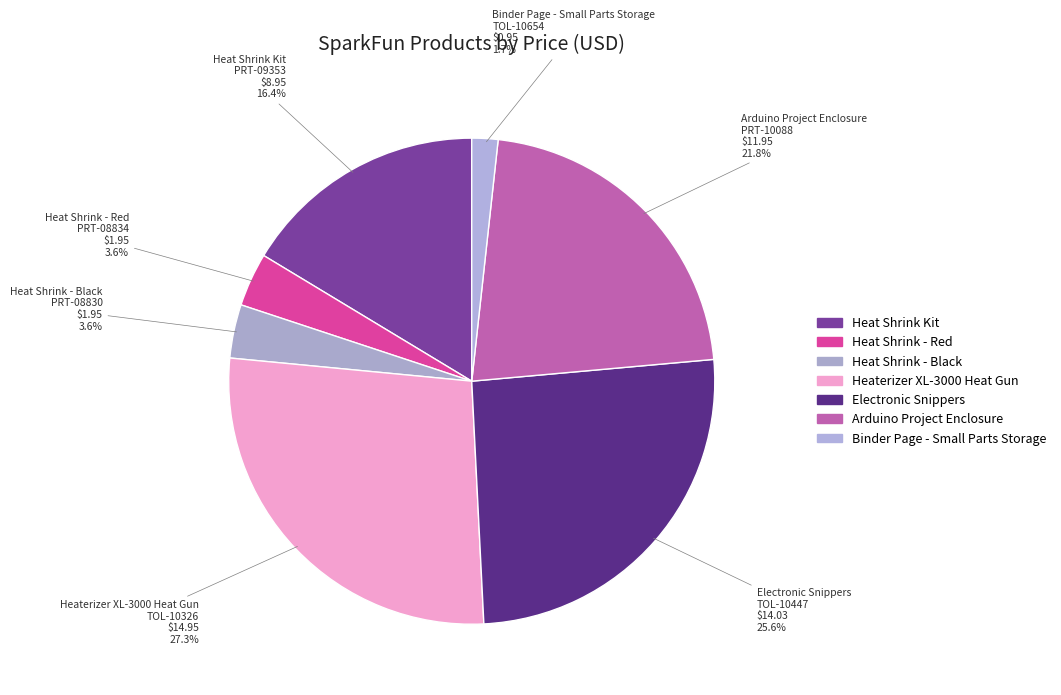

Is there any slice that represents more than half of the pie?

No